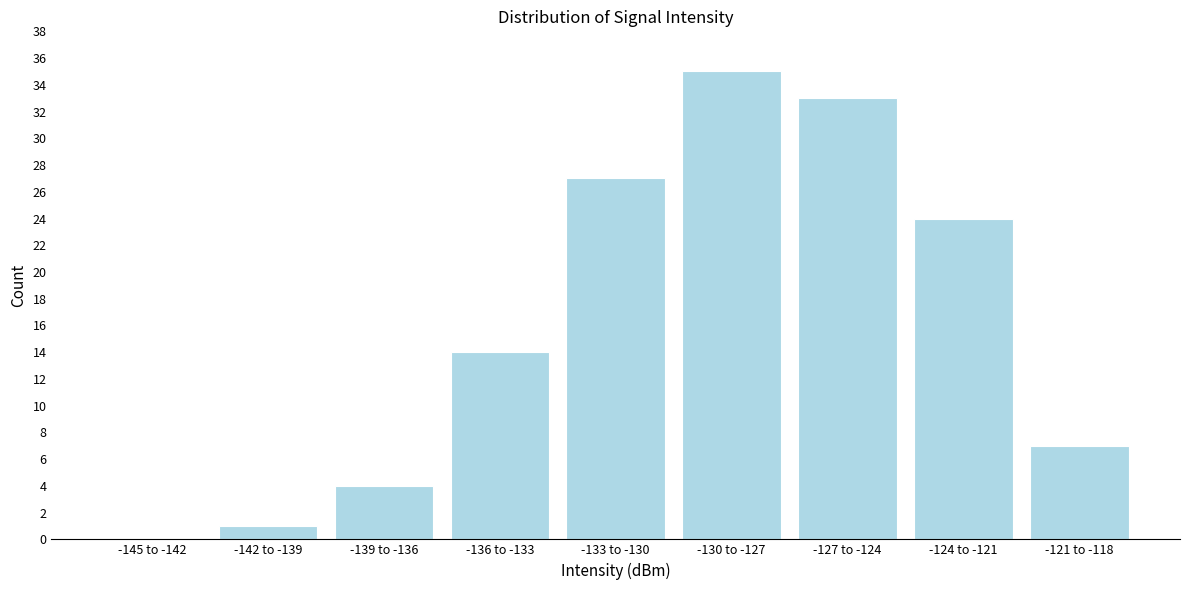

Between -142 to -139 and -121 to -118, which is larger?

-121 to -118